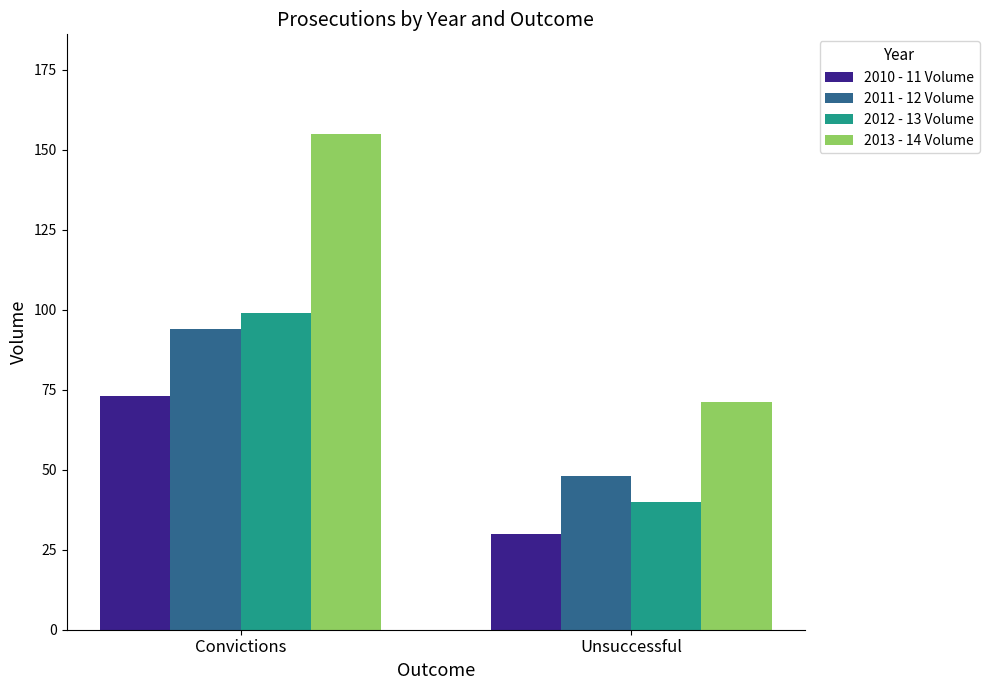

What are all the series names shown in the legend?

2010 - 11 Volume, 2011 - 12 Volume, 2012 - 13 Volume, 2013 - 14 Volume